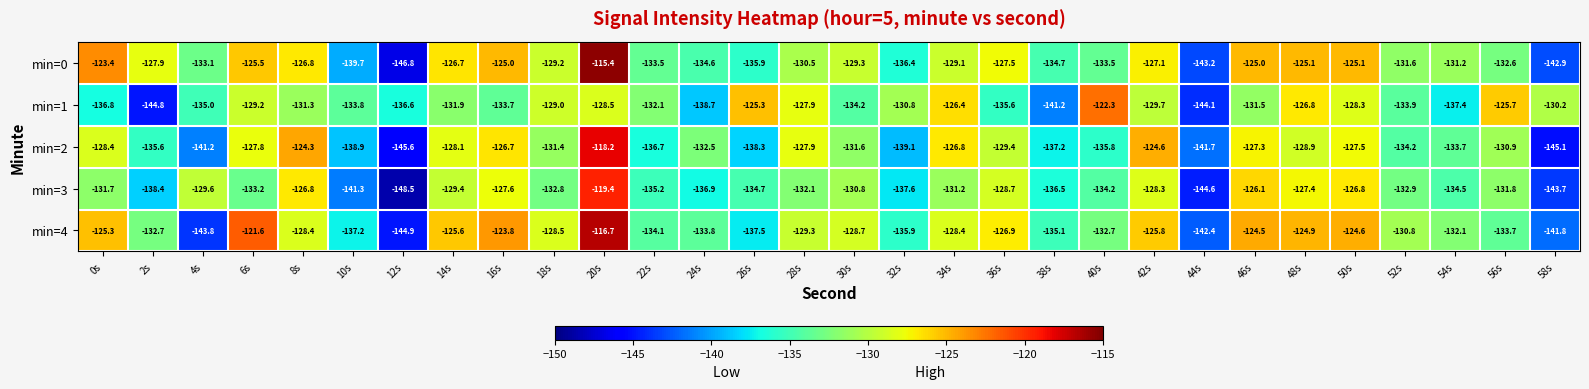

What is the sum of all min=4 values?

-3931.5